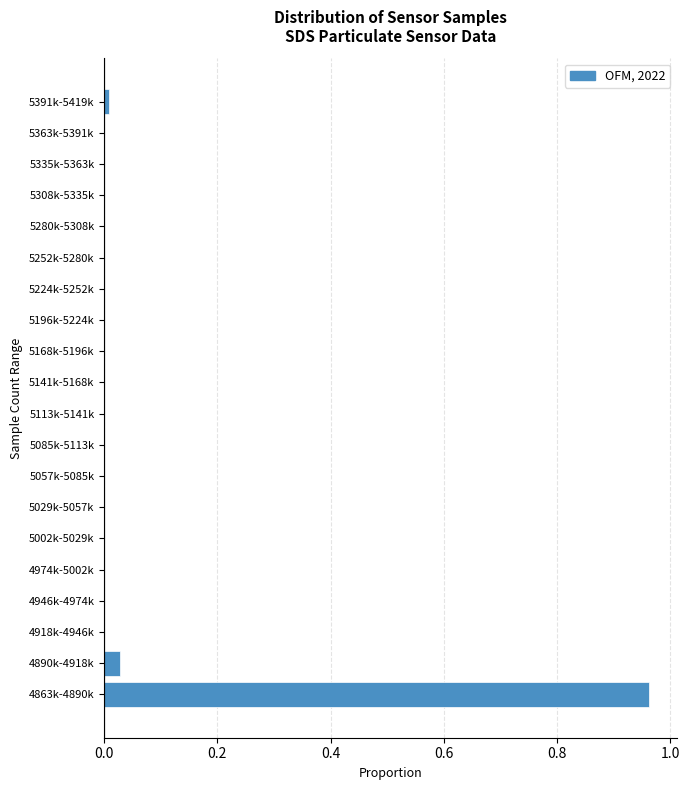

Between 4974k-5002k and 4890k-4918k, which is larger?

4890k-4918k